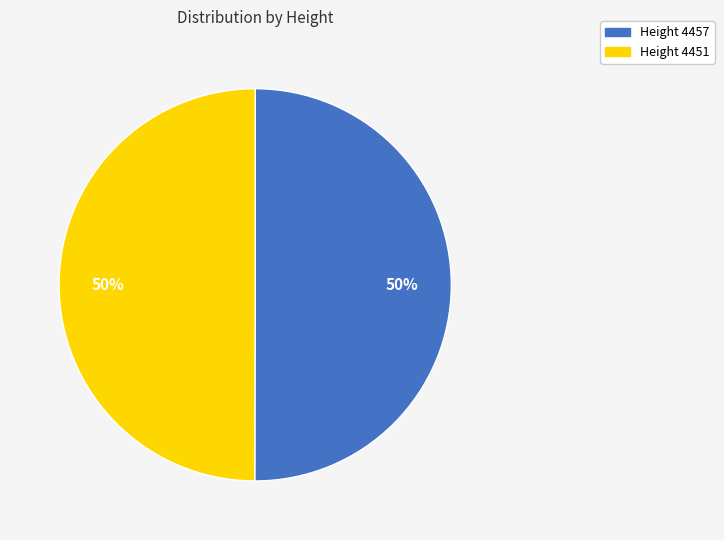

Count the number of slices in the pie.

2